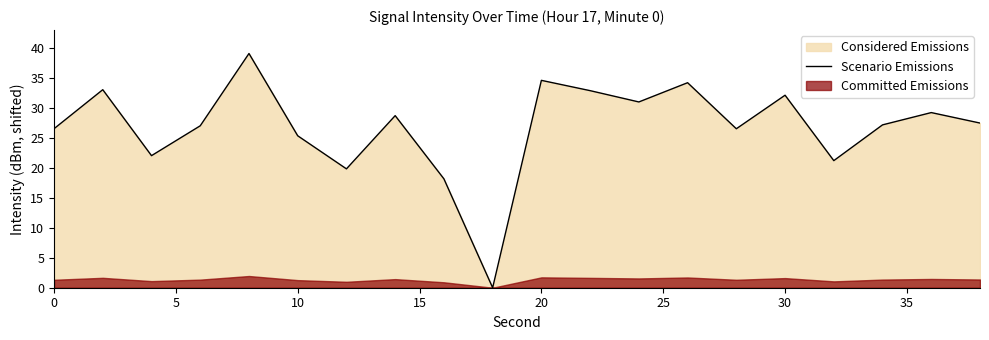

The value of Scenario Emissions at 0 is 26.6. True or false?

True